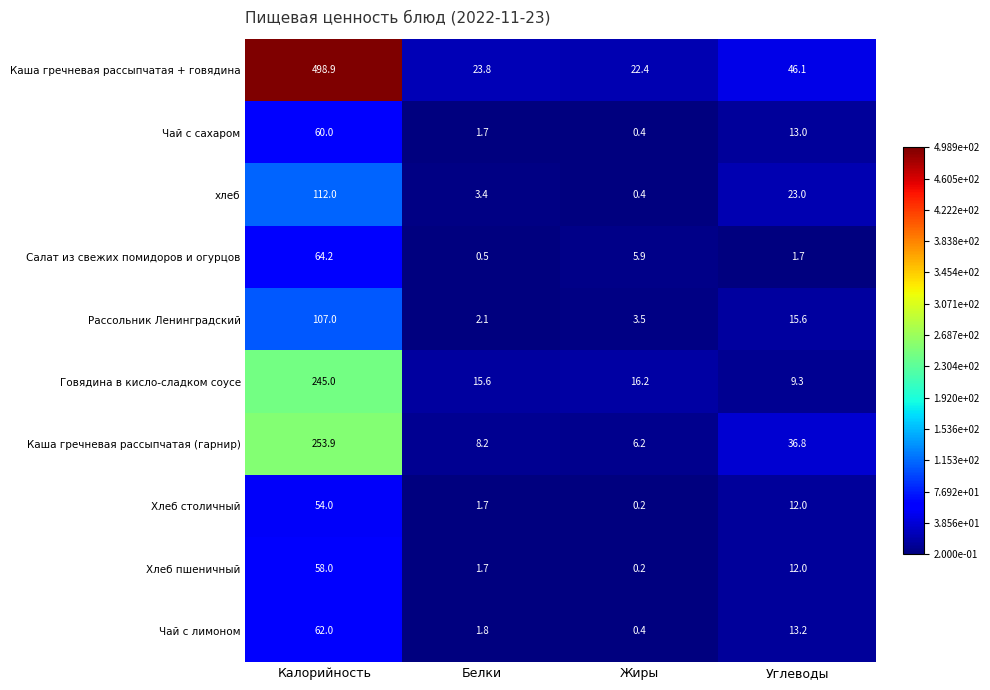

List the labels in order of Хлеб столичный value, largest first.

Калорийность, Углеводы, Белки, Жиры